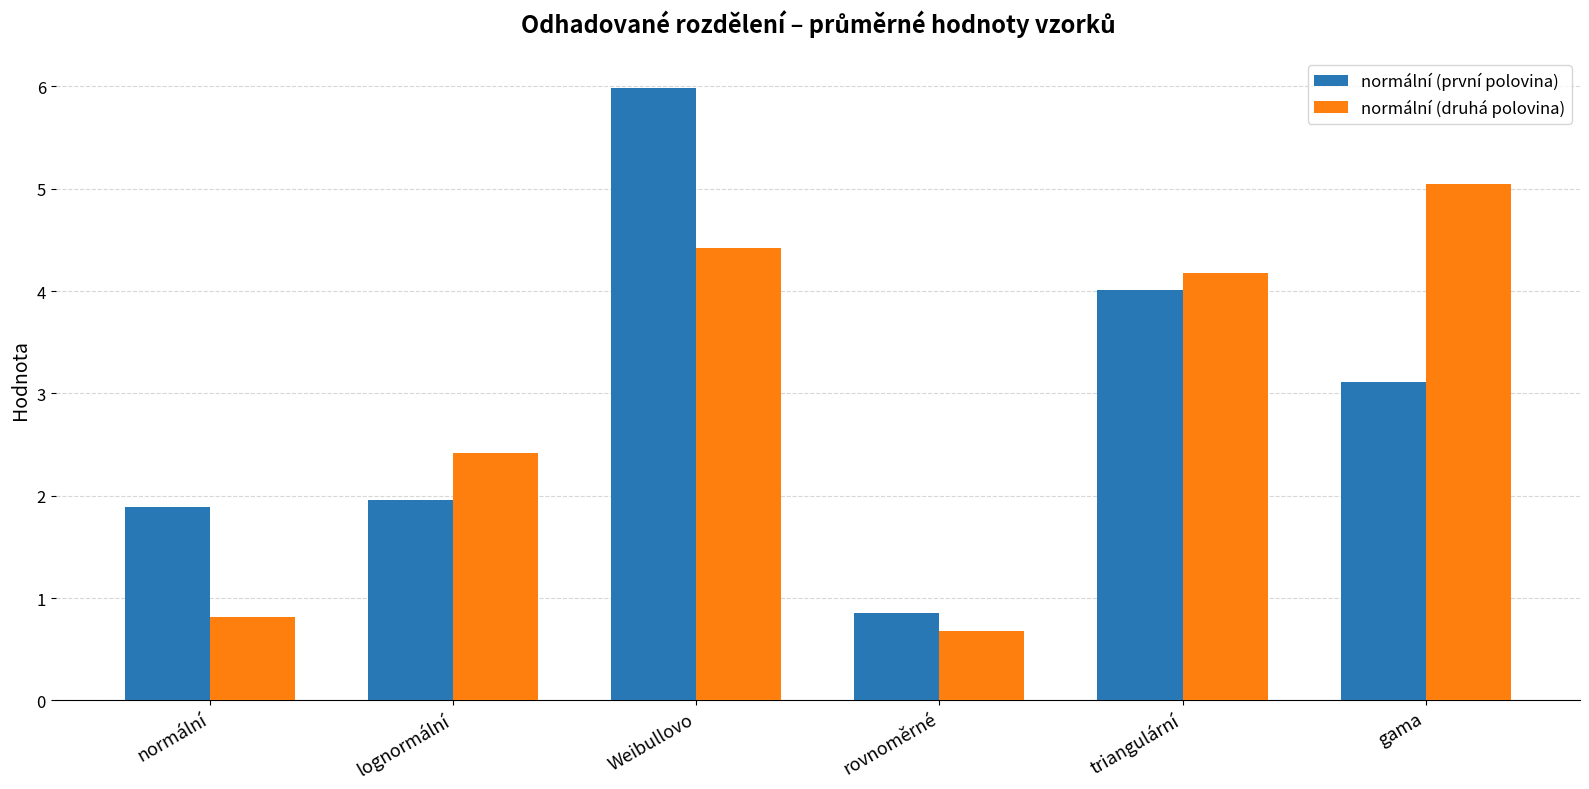

List the series in order of their peak value, highest first.

normální (první polovina), normální (druhá polovina)